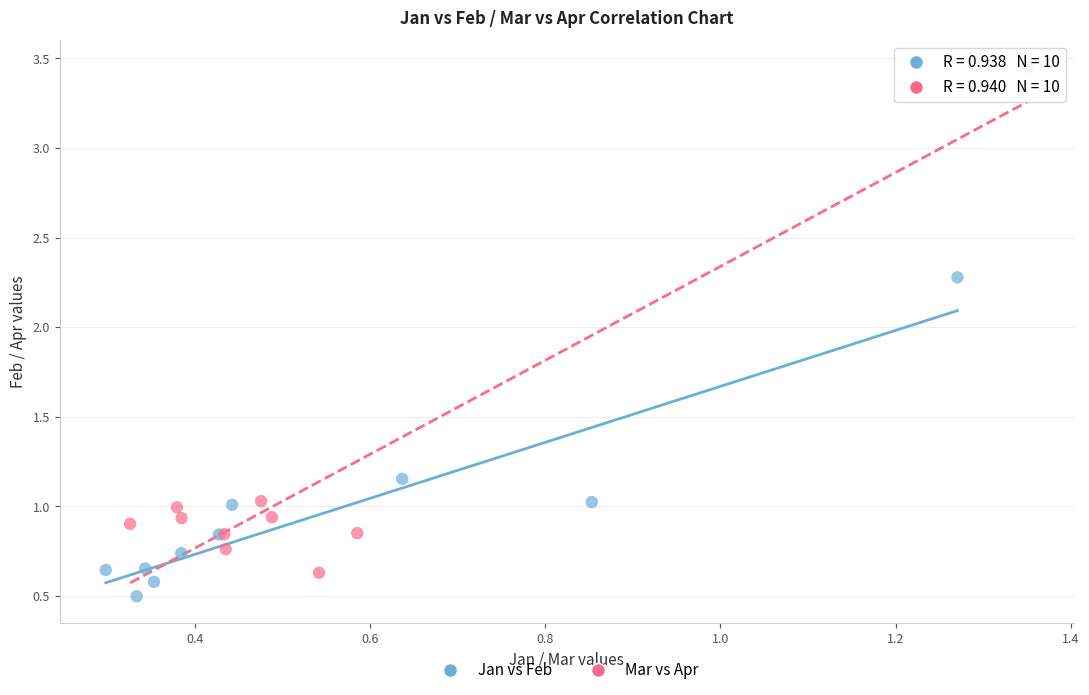

Which series has the widest spread of Y values?

Mar vs Apr